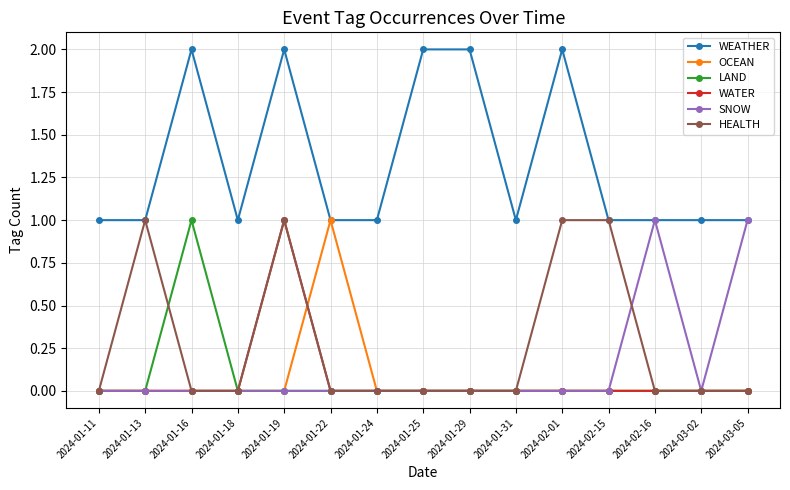

How many LAND values are between 0 and 1?

15